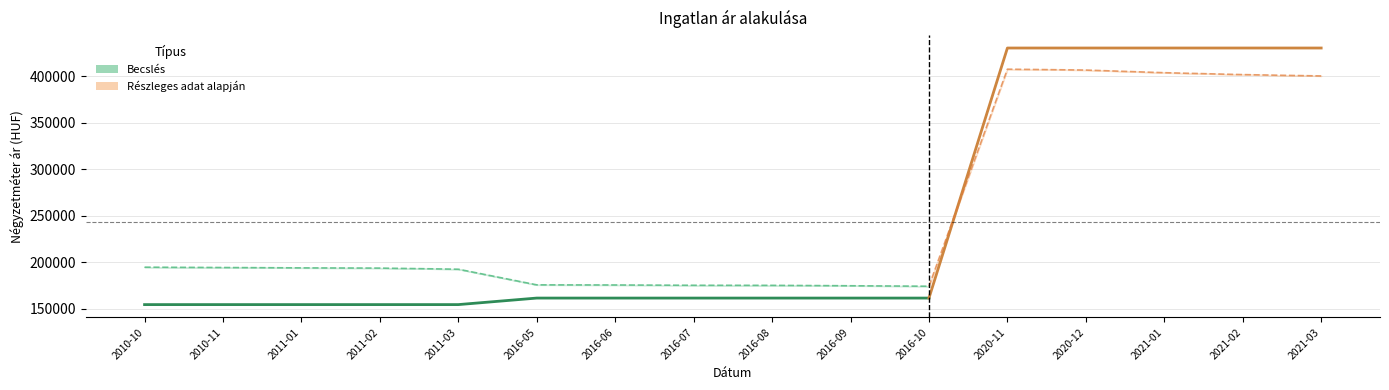

How many data points does each series have?

16